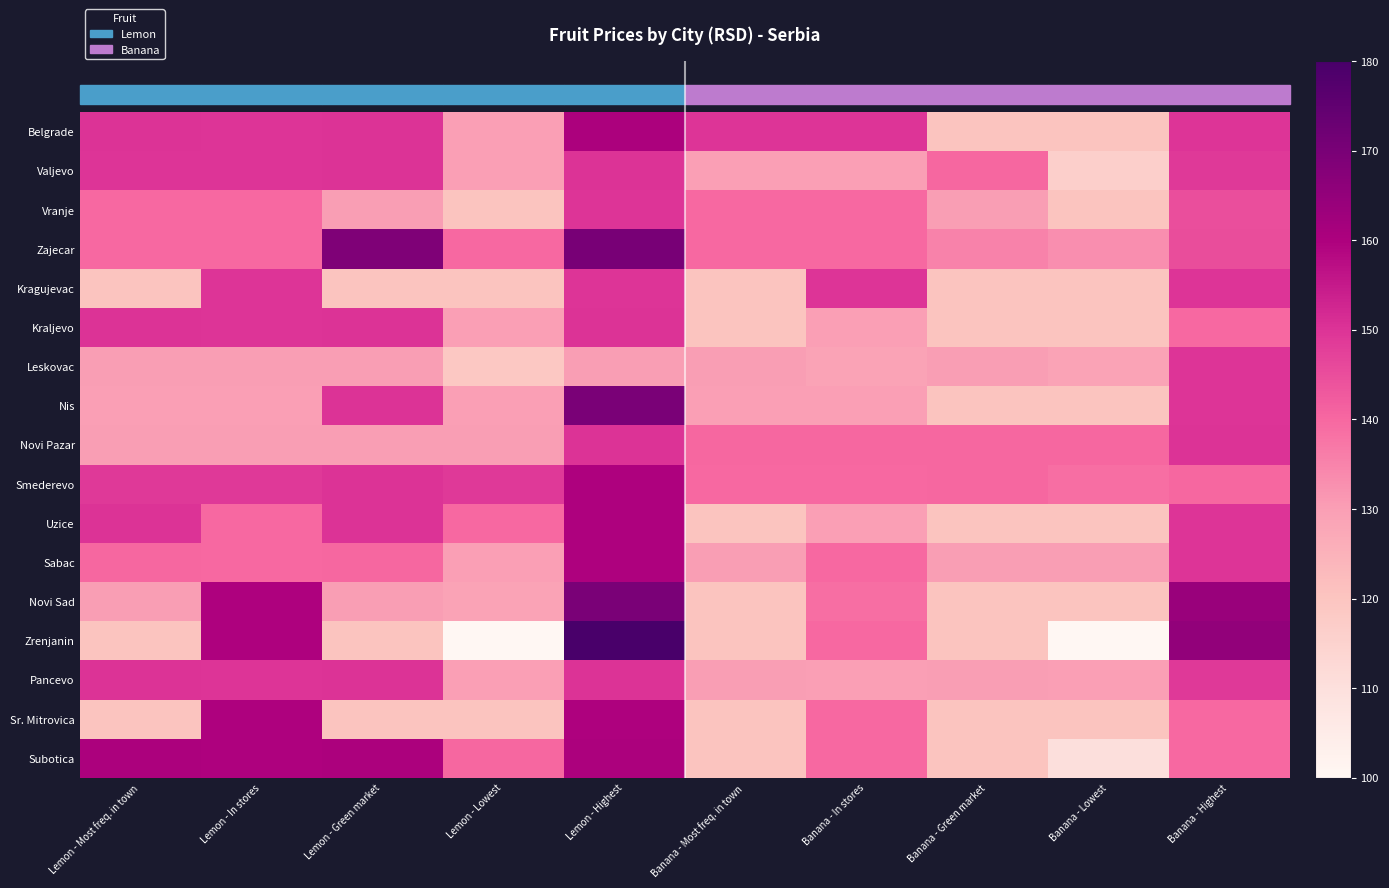

Reading left to right, extract all data points from this chart.

Belgrade: Lemon - Most freq. in town=150.0	Lemon - In stores=150.0	Lemon - Green market=150.0	Lemon - Lowest=130.0	Lemon - Highest=160.0	Banana - Most freq. in town=150.0	Banana - In stores=150.0	Banana - Green market=120.0	Banana - Lowest=120.0	Banana - Highest=150.0
Valjevo: Lemon - Most freq. in town=150.0	Lemon - In stores=150.0	Lemon - Green market=150.0	Lemon - Lowest=130.0	Lemon - Highest=150.0	Banana - Most freq. in town=130.0	Banana - In stores=130.0	Banana - Green market=140.0	Banana - Lowest=116.0	Banana - Highest=149.0
Vranje: Lemon - Most freq. in town=139.9	Lemon - In stores=139.9	Lemon - Green market=130.0	Lemon - Lowest=120.0	Lemon - Highest=149.9	Banana - Most freq. in town=139.9	Banana - In stores=139.9	Banana - Green market=130.0	Banana - Lowest=120.0	Banana - Highest=144.9
Zajecar: Lemon - Most freq. in town=140.0	Lemon - In stores=140.0	Lemon - Green market=169.0	Lemon - Lowest=140.0	Lemon - Highest=170.0	Banana - Most freq. in town=140.0	Banana - In stores=140.0	Banana - Green market=135.0	Banana - Lowest=133.0	Banana - Highest=145.0
Kragujevac: Lemon - Most freq. in town=120.0	Lemon - In stores=150.0	Lemon - Green market=120.0	Lemon - Lowest=120.0	Lemon - Highest=150.0	Banana - Most freq. in town=120.0	Banana - In stores=150.0	Banana - Green market=120.0	Banana - Lowest=120.0	Banana - Highest=150.0
Kraljevo: Lemon - Most freq. in town=150.0	Lemon - In stores=150.0	Lemon - Green market=150.0	Lemon - Lowest=130.0	Lemon - Highest=150.0	Banana - Most freq. in town=120.0	Banana - In stores=130.0	Banana - Green market=120.0	Banana - Lowest=120.0	Banana - Highest=140.0
Leskovac: Lemon - Most freq. in town=130.0	Lemon - In stores=130.0	Lemon - Green market=130.0	Lemon - Lowest=119.0	Lemon - Highest=130.0	Banana - Most freq. in town=130.0	Banana - In stores=129.0	Banana - Green market=130.0	Banana - Lowest=129.0	Banana - Highest=150.0
Nis: Lemon - Most freq. in town=130.0	Lemon - In stores=130.0	Lemon - Green market=150.0	Lemon - Lowest=130.0	Lemon - Highest=170.0	Banana - Most freq. in town=130.0	Banana - In stores=130.0	Banana - Green market=120.0	Banana - Lowest=120.0	Banana - Highest=150.0
Novi Pazar: Lemon - Most freq. in town=130.0	Lemon - In stores=130.0	Lemon - Green market=130.0	Lemon - Lowest=130.0	Lemon - Highest=150.0	Banana - Most freq. in town=140.0	Banana - In stores=140.0	Banana - Green market=140.0	Banana - Lowest=140.0	Banana - Highest=150.0
Smederevo: Lemon - Most freq. in town=149.0	Lemon - In stores=149.0	Lemon - Green market=150.0	Lemon - Lowest=149.0	Lemon - Highest=160.0	Banana - Most freq. in town=140.0	Banana - In stores=140.0	Banana - Green market=140.0	Banana - Lowest=139.0	Banana - Highest=140.0
Uzice: Lemon - Most freq. in town=150.0	Lemon - In stores=140.0	Lemon - Green market=150.0	Lemon - Lowest=140.0	Lemon - Highest=160.0	Banana - Most freq. in town=120.0	Banana - In stores=130.0	Banana - Green market=120.0	Banana - Lowest=120.0	Banana - Highest=150.0
Sabac: Lemon - Most freq. in town=140.0	Lemon - In stores=140.0	Lemon - Green market=140.0	Lemon - Lowest=130.0	Lemon - Highest=160.0	Banana - Most freq. in town=130.0	Banana - In stores=140.0	Banana - Green market=130.0	Banana - Lowest=130.0	Banana - Highest=150.0
Novi Sad: Lemon - Most freq. in town=130.0	Lemon - In stores=160.0	Lemon - Green market=130.0	Lemon - Lowest=129.0	Lemon - Highest=170.0	Banana - Most freq. in town=120.0	Banana - In stores=139.0	Banana - Green market=120.0	Banana - Lowest=120.0	Banana - Highest=164.0
Zrenjanin: Lemon - Most freq. in town=120.0	Lemon - In stores=160.0	Lemon - Green market=120.0	Lemon - Lowest=100.0	Lemon - Highest=180.0	Banana - Most freq. in town=120.0	Banana - In stores=140.0	Banana - Green market=120.0	Banana - Lowest=100.0	Banana - Highest=165.0
Pancevo: Lemon - Most freq. in town=150.0	Lemon - In stores=150.0	Lemon - Green market=150.0	Lemon - Lowest=130.0	Lemon - Highest=150.0	Banana - Most freq. in town=130.0	Banana - In stores=130.0	Banana - Green market=130.0	Banana - Lowest=130.0	Banana - Highest=149.0
Sr. Mitrovica: Lemon - Most freq. in town=120.0	Lemon - In stores=160.0	Lemon - Green market=120.0	Lemon - Lowest=120.0	Lemon - Highest=160.0	Banana - Most freq. in town=120.0	Banana - In stores=140.0	Banana - Green market=120.0	Banana - Lowest=120.0	Banana - Highest=140.0
Subotica: Lemon - Most freq. in town=160.0	Lemon - In stores=160.0	Lemon - Green market=160.0	Lemon - Lowest=140.0	Lemon - Highest=160.0	Banana - Most freq. in town=120.0	Banana - In stores=140.0	Banana - Green market=120.0	Banana - Lowest=110.0	Banana - Highest=140.0